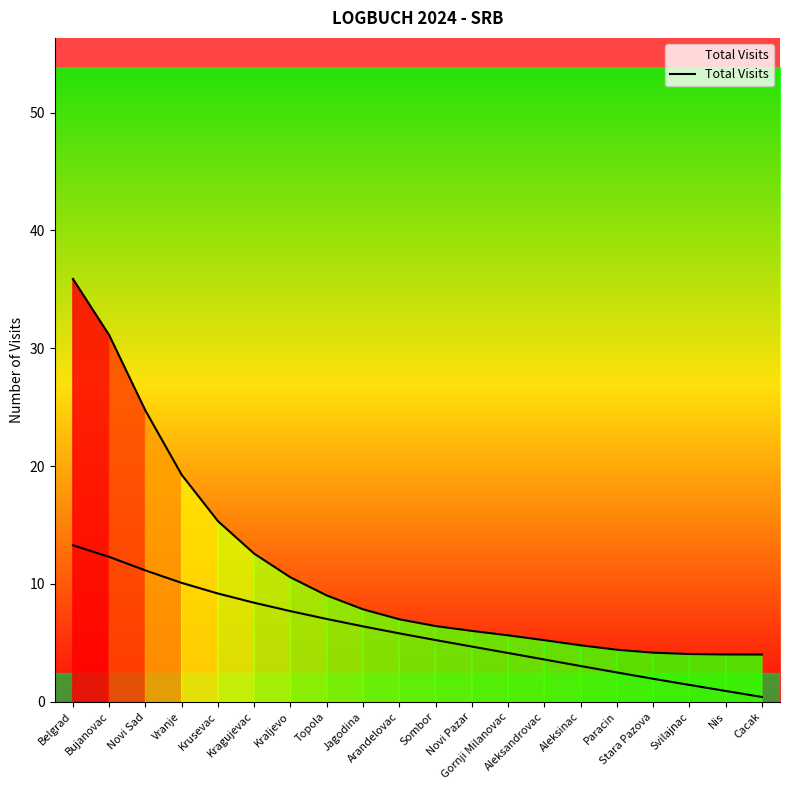

What is the label of the 17th point from the left?

Stara Pazova